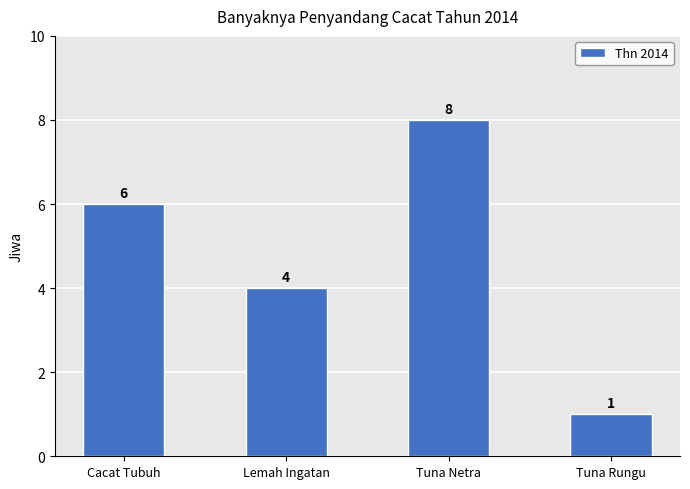

At which label is the value closest to 4?

Lemah Ingatan